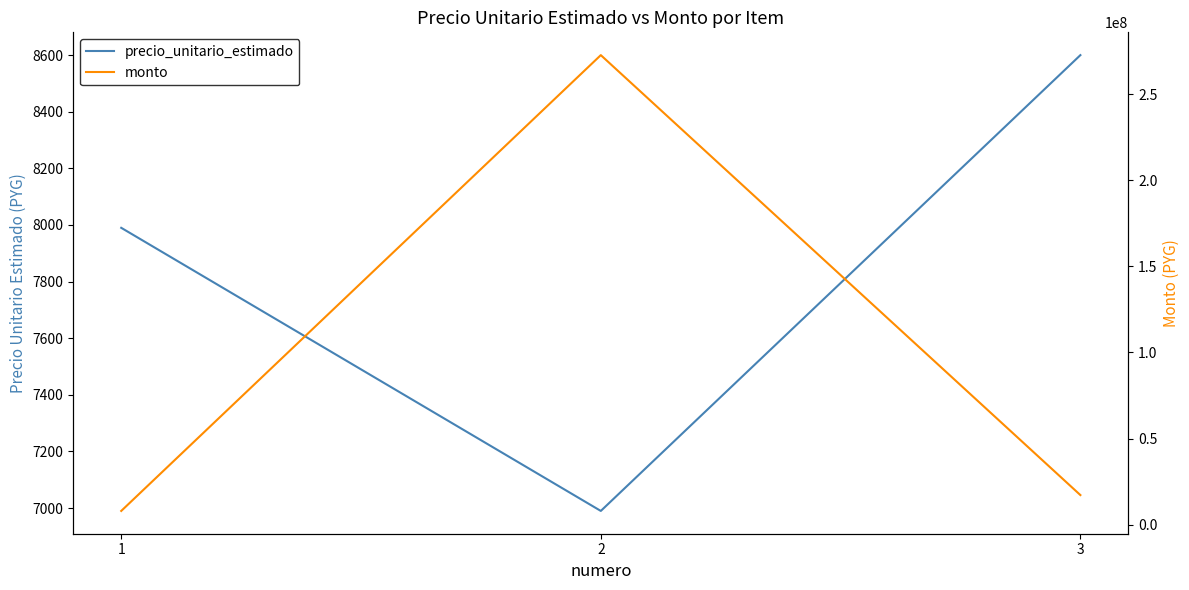

How many distinct data groups are displayed?

2